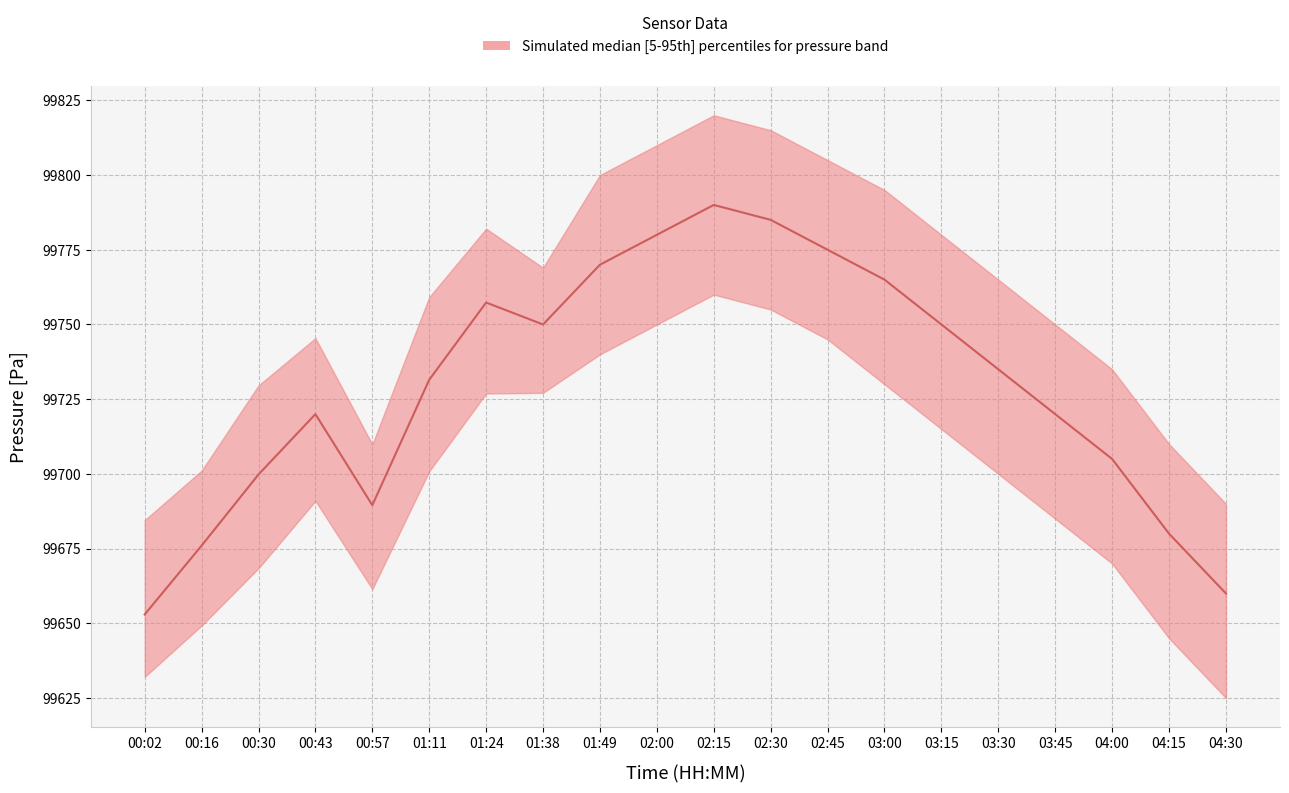

What is the minimum value shown in the chart?

99653.0